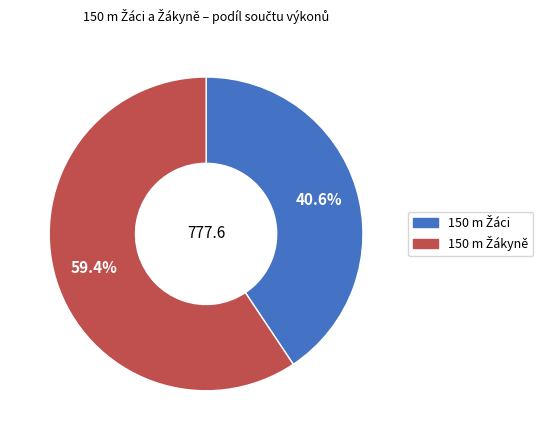

Does any single category account for the majority?

Yes